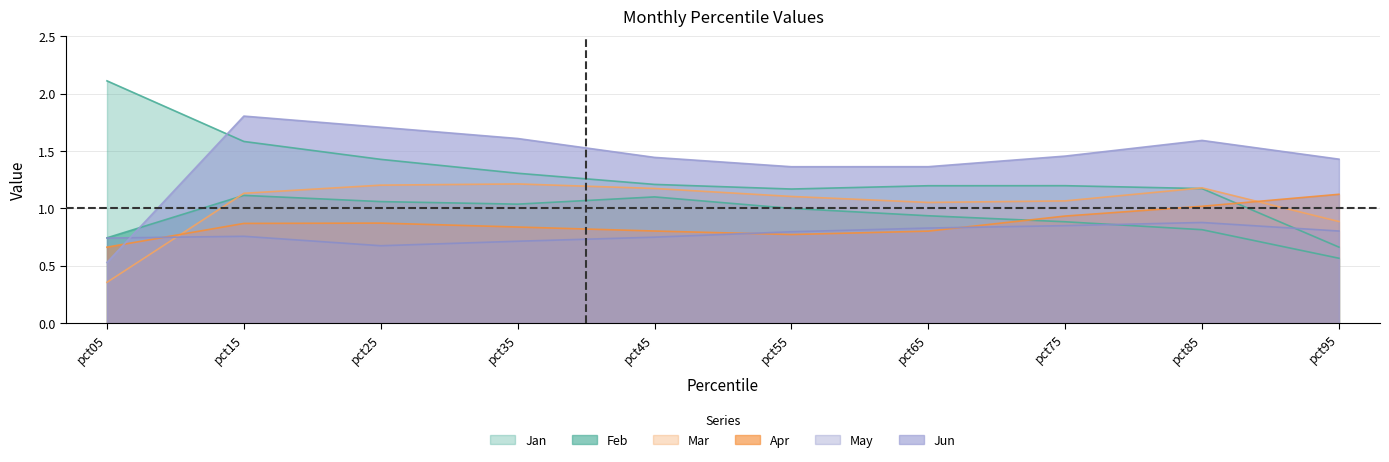

Is the value of Mar at pct15 greater than the value of Apr at pct45?

Yes